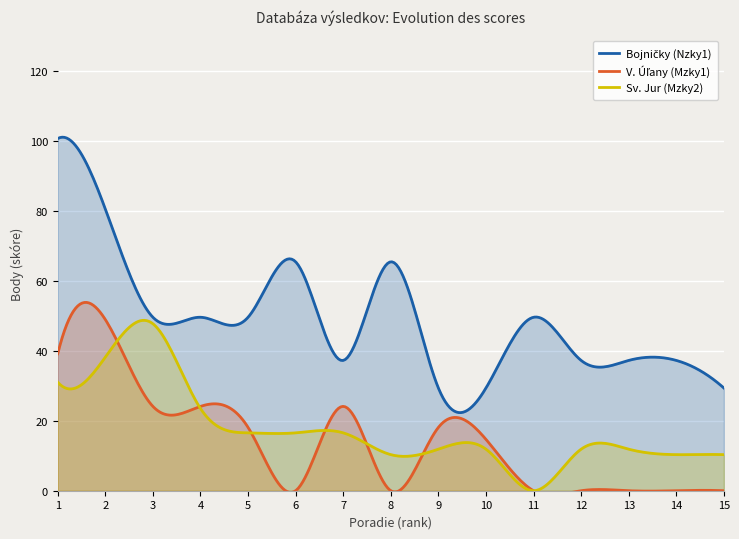

What is the value of the Bojničky (Nzky1) point at the 5th from the left?

49.5